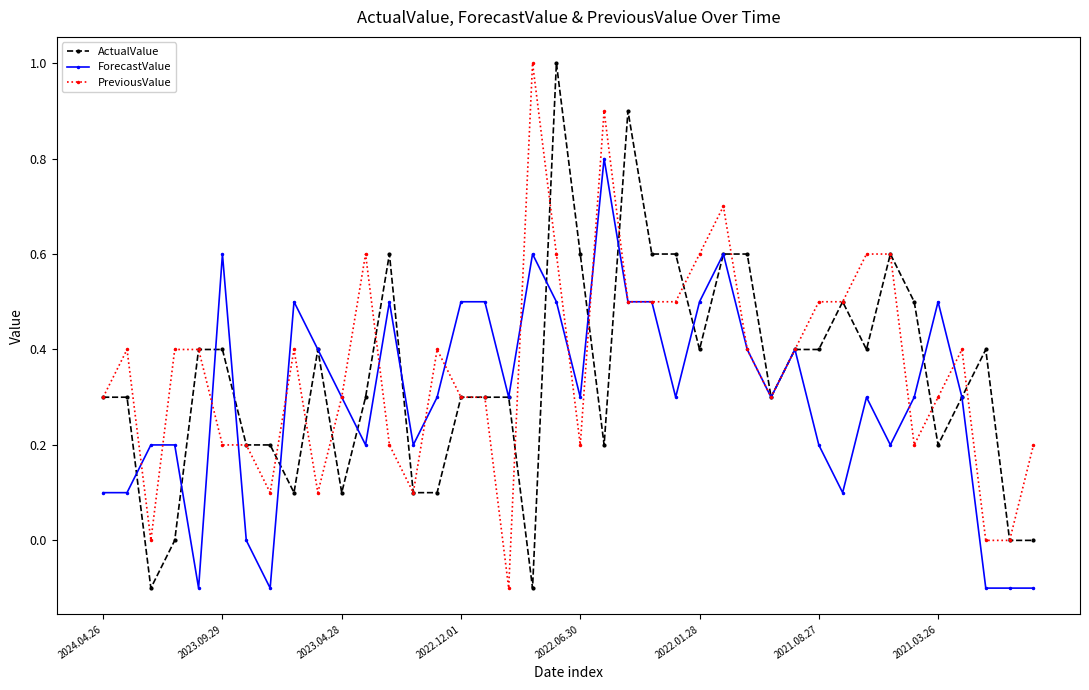

What is the highest value of the ActualValue series?

1.0